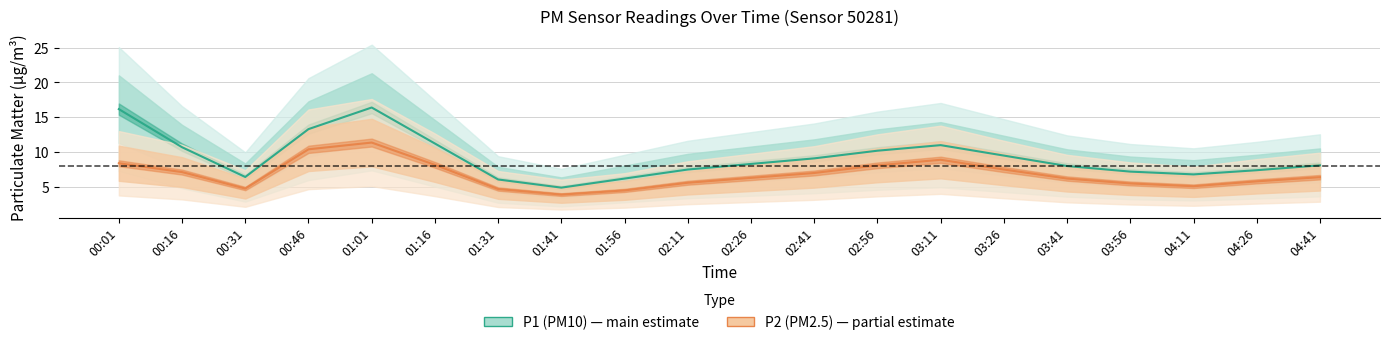

True or false: P1 and P2 intersect in this chart.

False